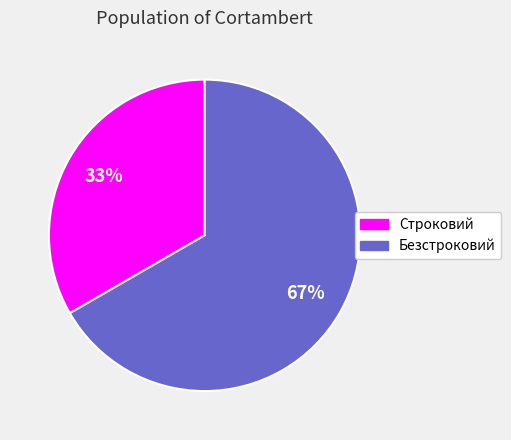

Is the sum of Безстроковий and Строковий greater than half?

Yes